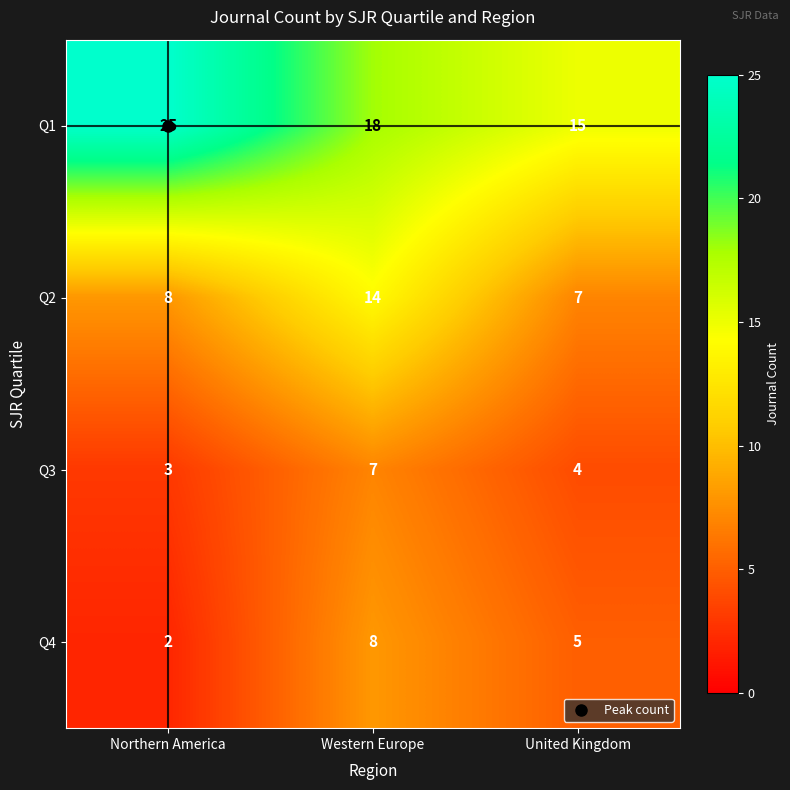

Count the Q4 values in the range 2 to 8.

3